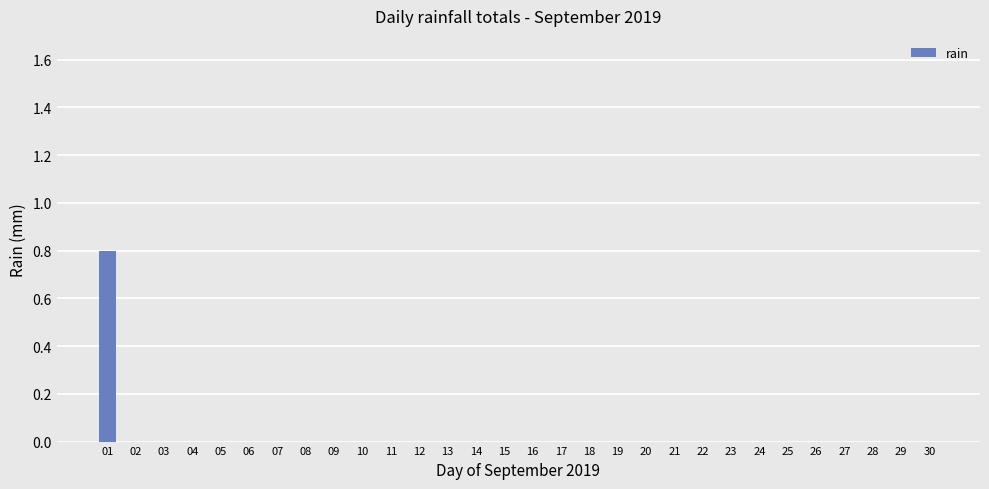

Is it true that the value at 30 is 0.0?

True